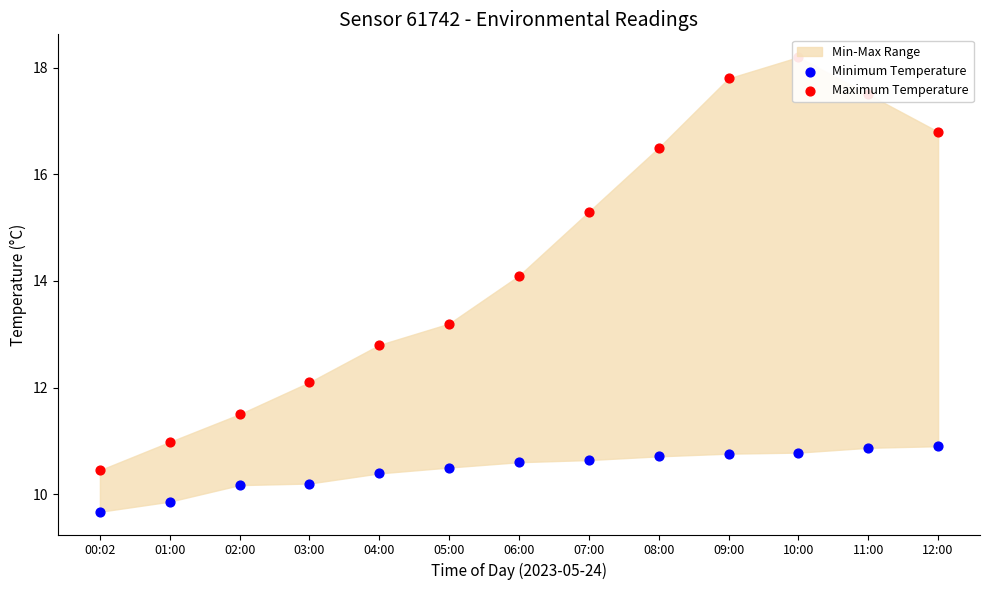

Which series contains the lowest Y value?

Minimum Temperature